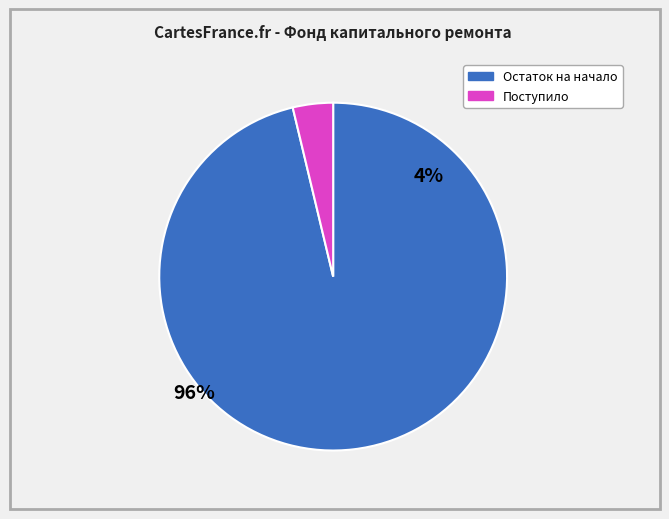

How many segments does this pie chart have?

2